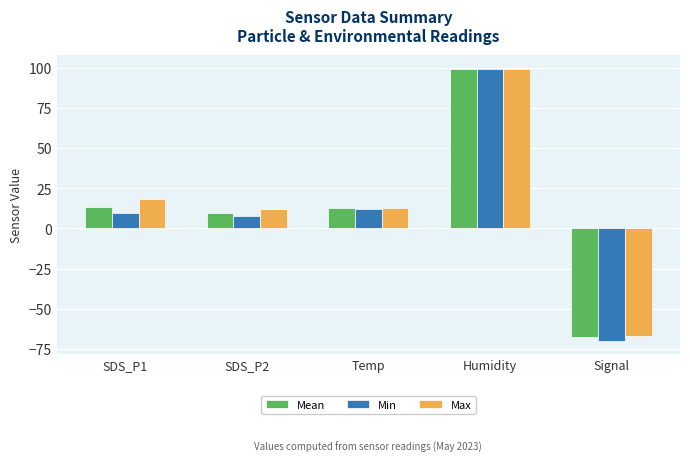

Is the value of Min at SDS_P2 greater than the value of Max at Signal?

Yes